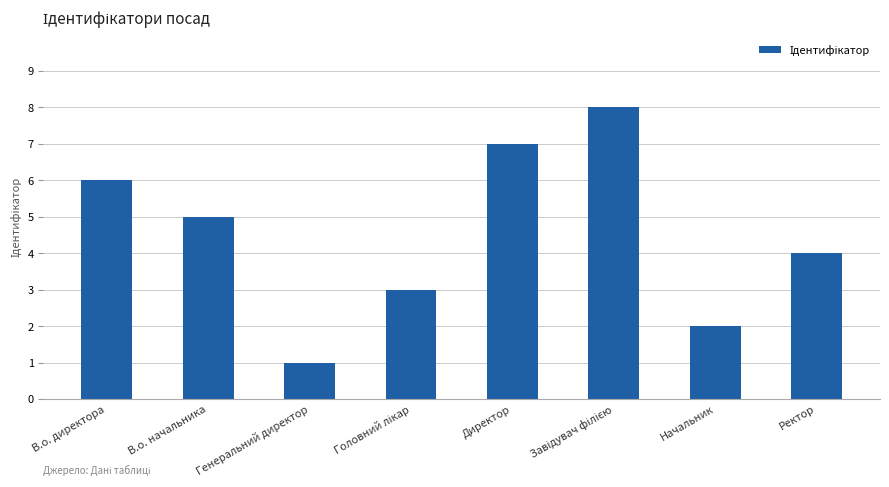

Which category has the lowest value across all series?

Генеральний директор